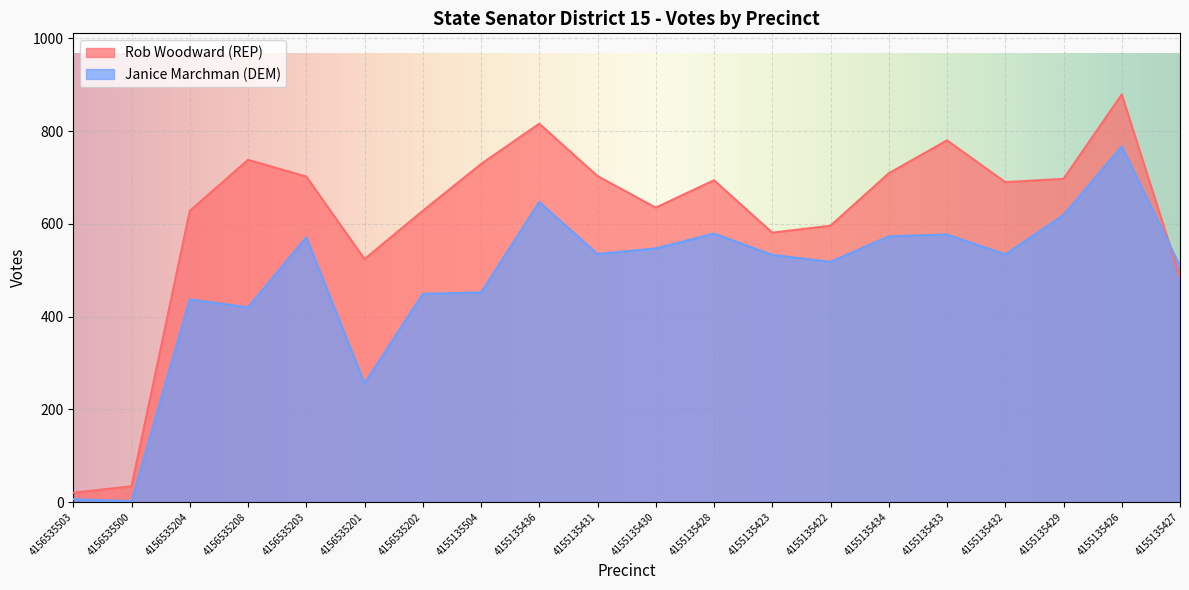

What is the value of the Rob Woodward (REP) point at the 4th from the left?

738